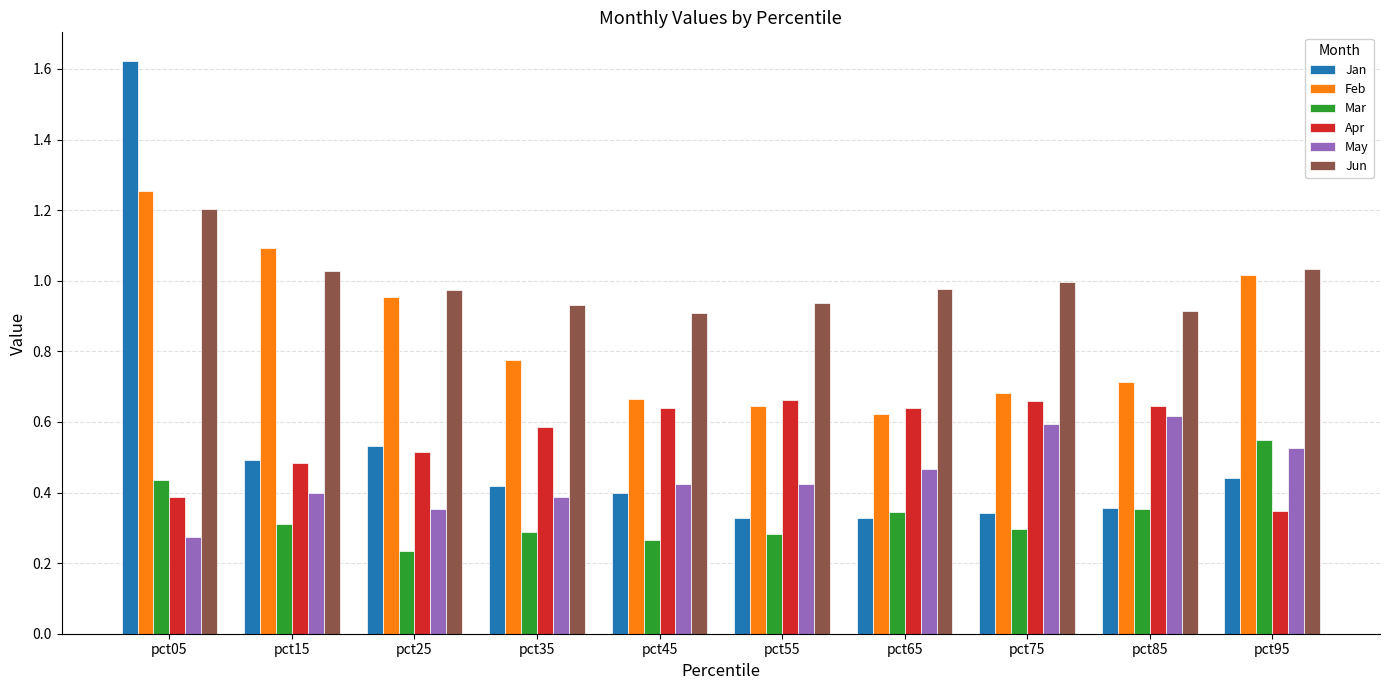

Which series changed the most between pct05 and pct95?

Jan